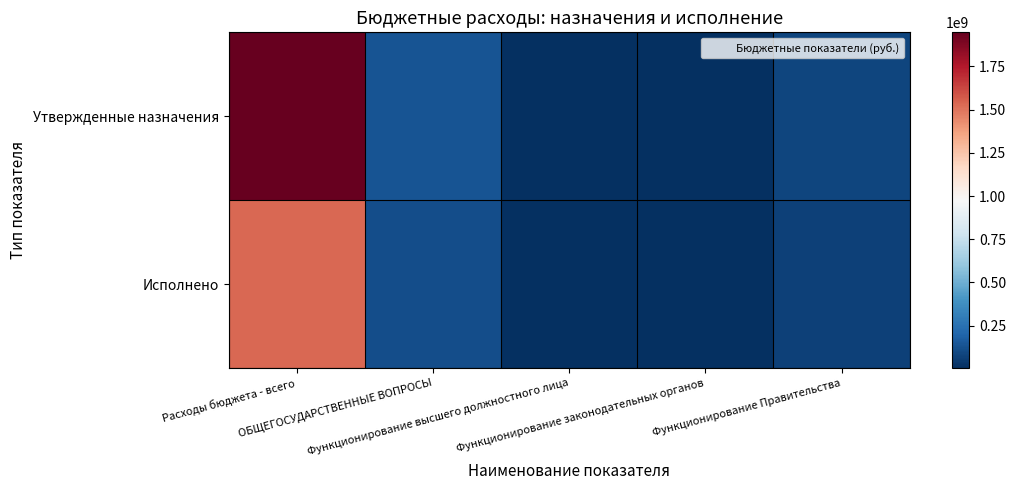

What is the difference between the highest and lowest values at Функционирование высшего должностного лица?

86534.6